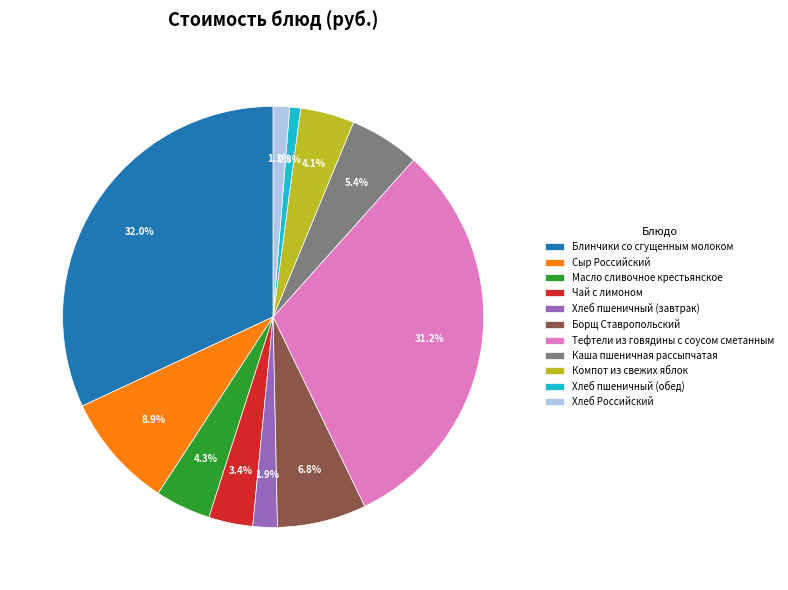

To the nearest percent, what percentage of the pie is Масло сливочное крестьянское?

4%